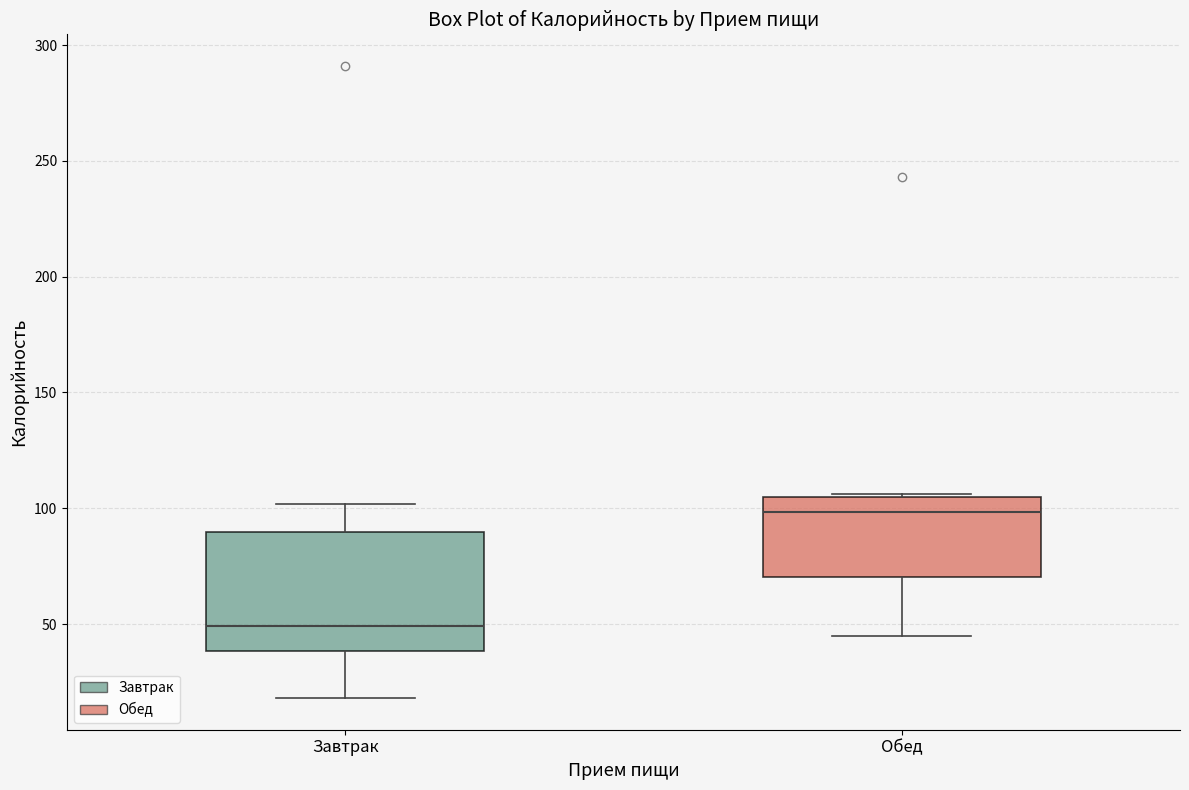

Reading left to right, read every box against the y-axis: the position of its median line, the range the box covers, and the ends of its whiskers. The values are not printed on the chart, so give them approximately, as read against the axis.

Завтрак: median 50, box 40 to 90, whiskers 20 to 100
Обед: median 100, box 70 to 105, whiskers 45 to 105